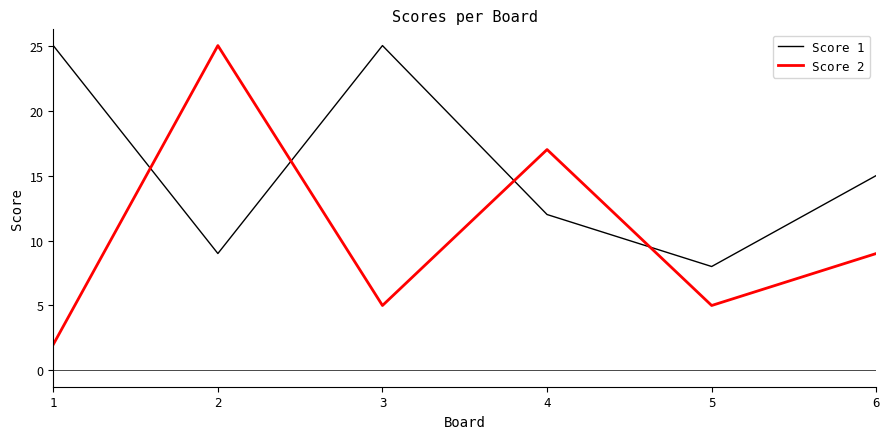

Which series changed the most between 2 and 4?

Score 2